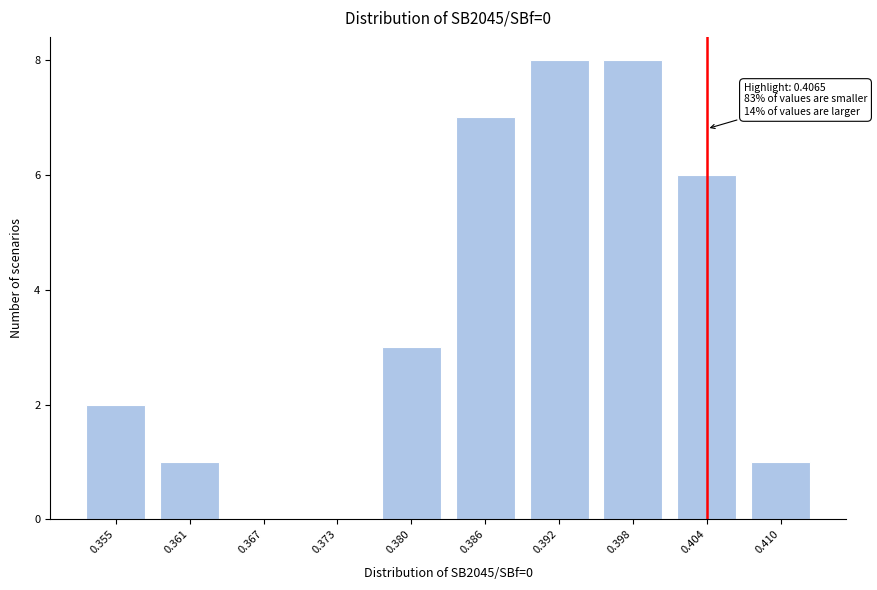

Reading left to right, extract all data points from this chart.

0.355=2	0.361=1	0.367=0	0.373=0	0.380=3	0.386=7	0.392=8	0.398=8	0.404=6	0.410=1